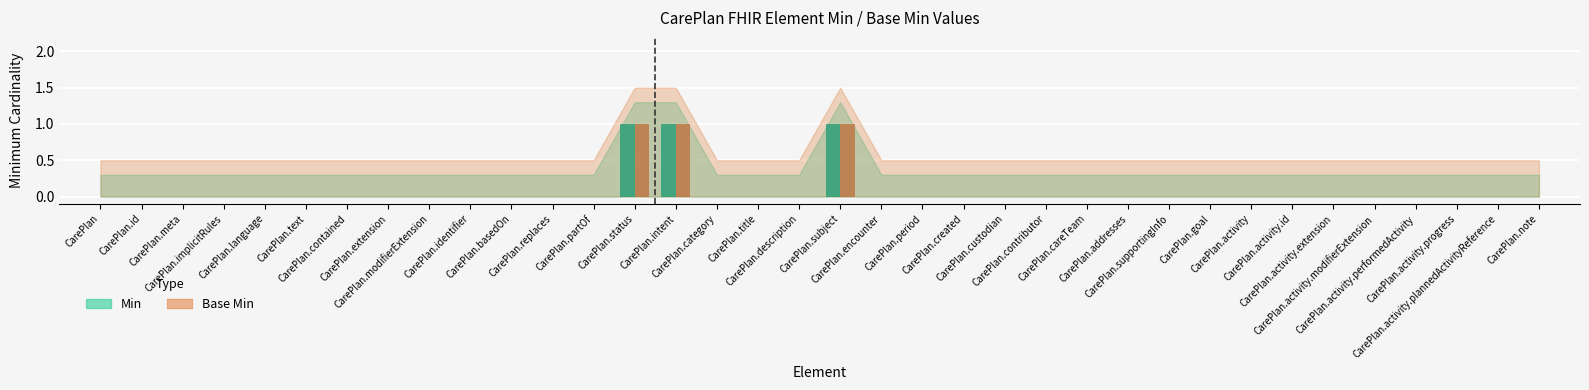

What is the sum of all Min values?

3